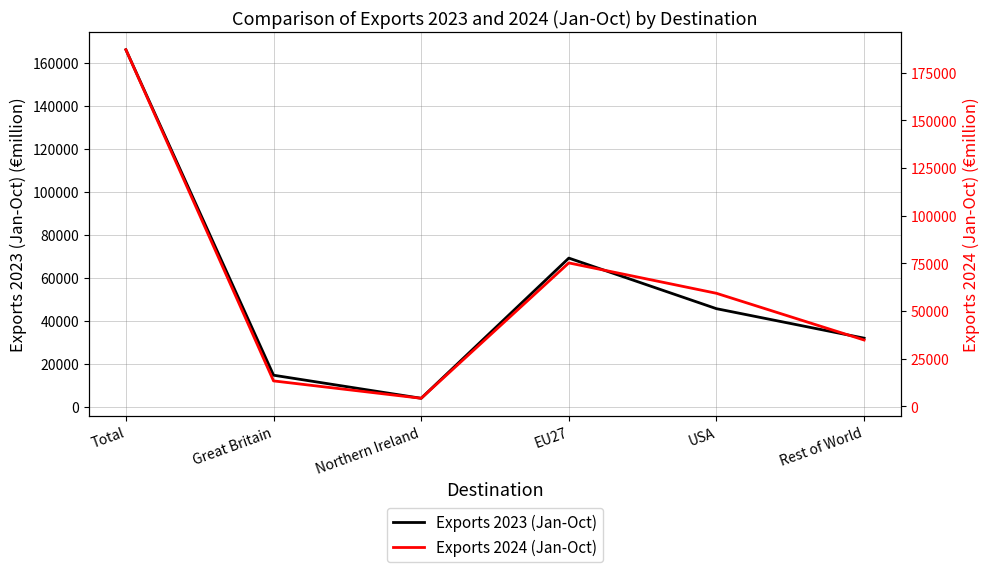

What is the highest value of the Exports 2023 (Jan-Oct) series?

166187